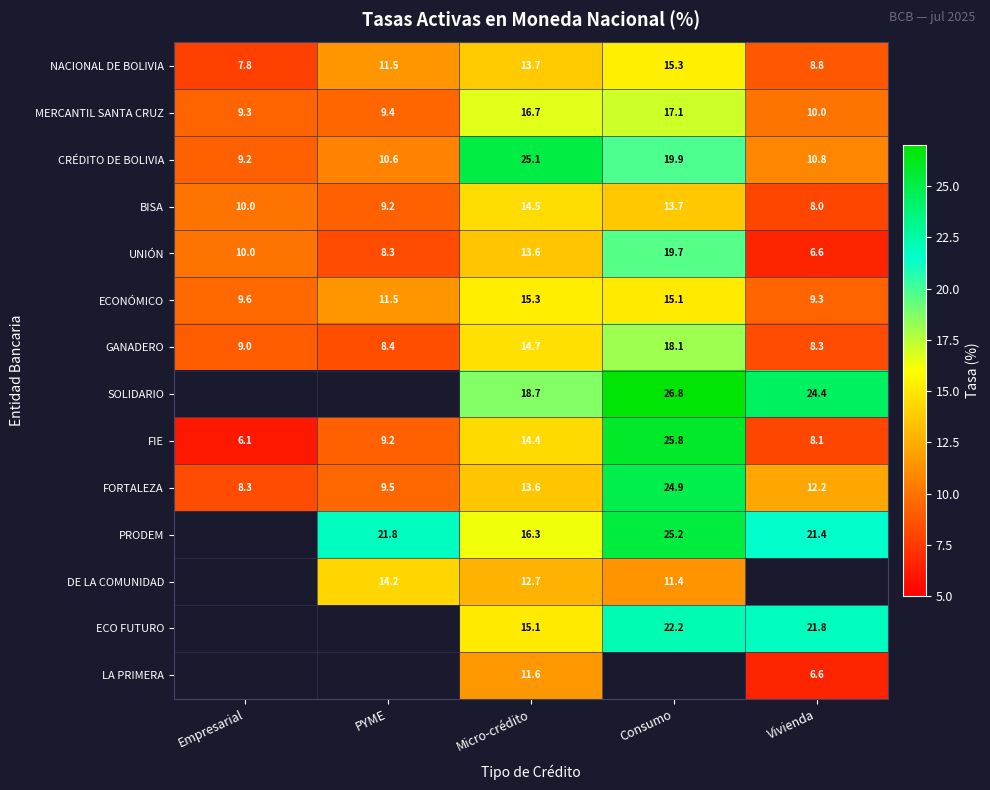

Between PYME and Empresarial, which is larger?

PYME